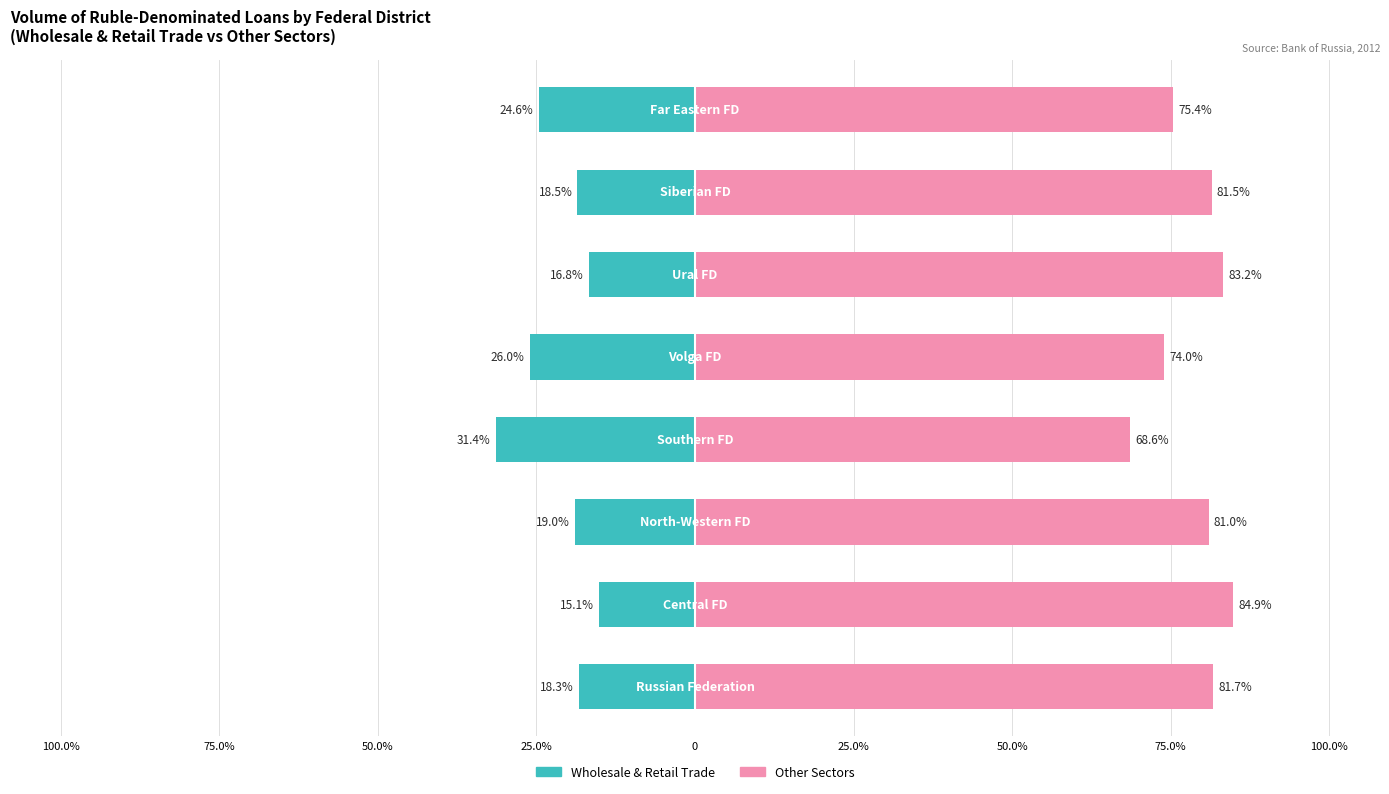

True or false: Wholesale & Retail Trade has a value of -35.3 at 0.

False